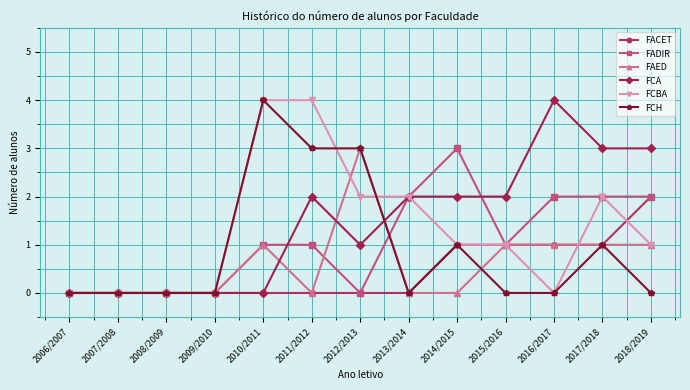

List the series in order of their overall mean, highest first.

FCA, FCBA, FADIR, FCH, FAED, FACET